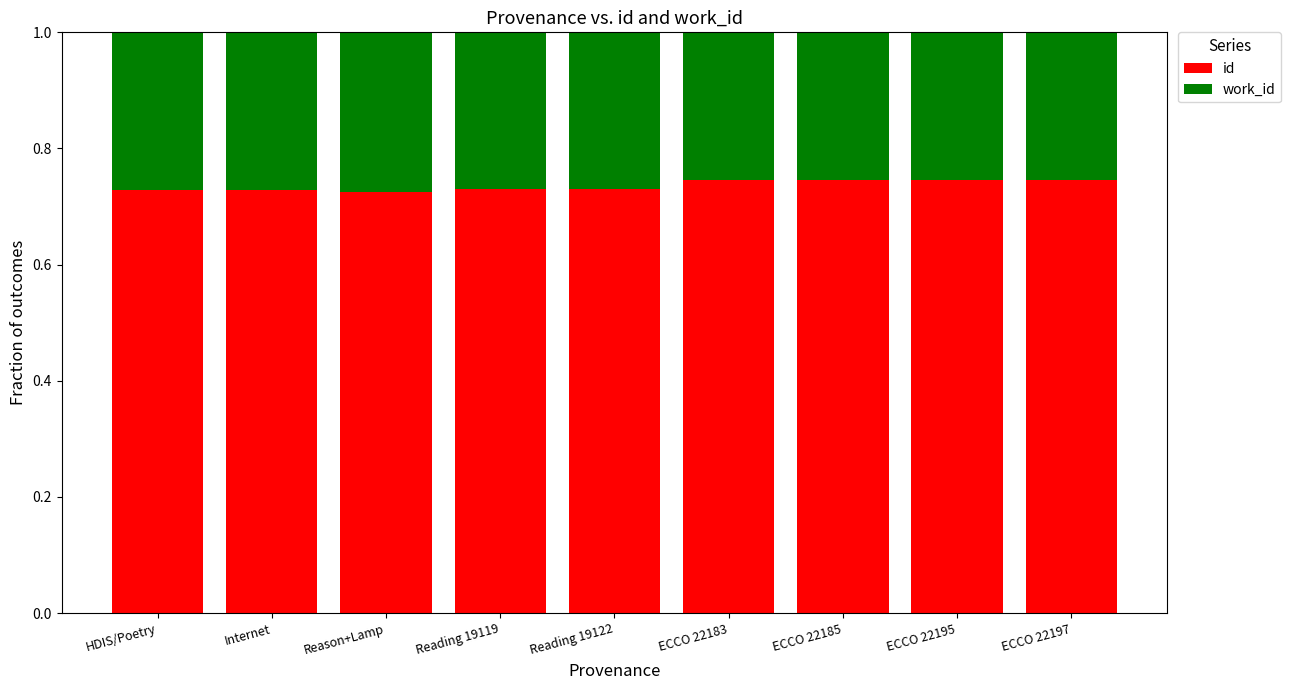

Count the id values in the range 0 to 1.

9